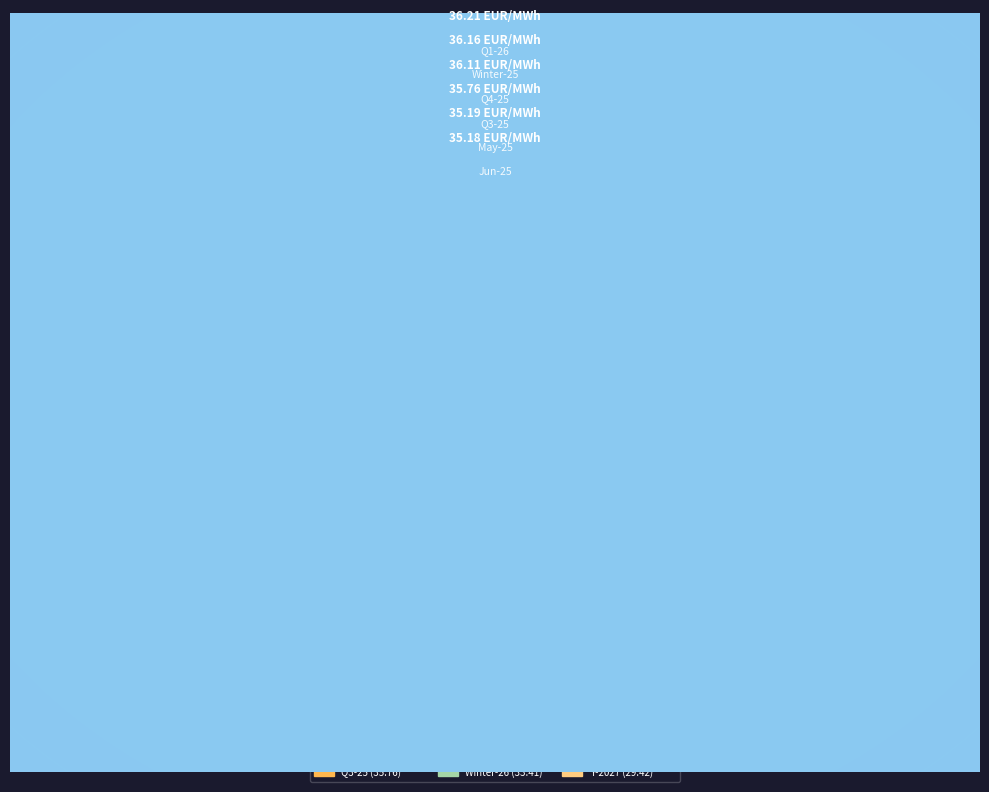

How many slices are in this pie chart?

12